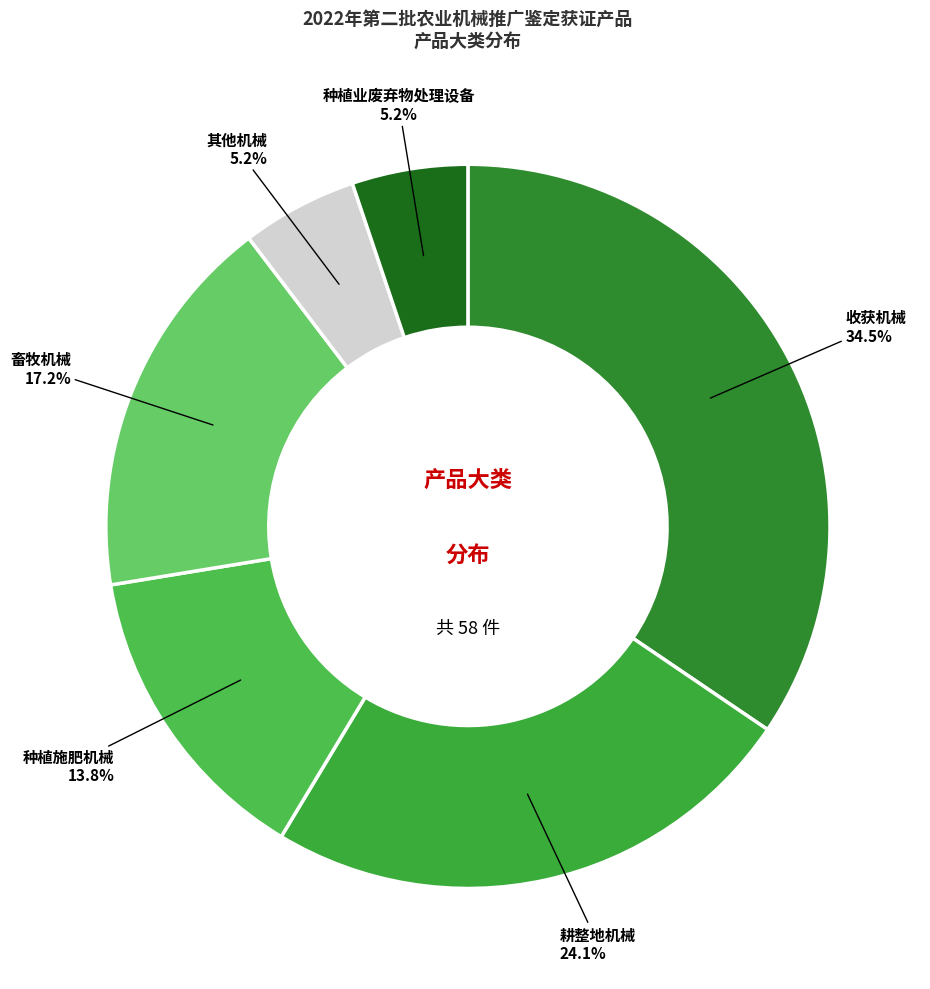

How many slices are in this pie chart?

6